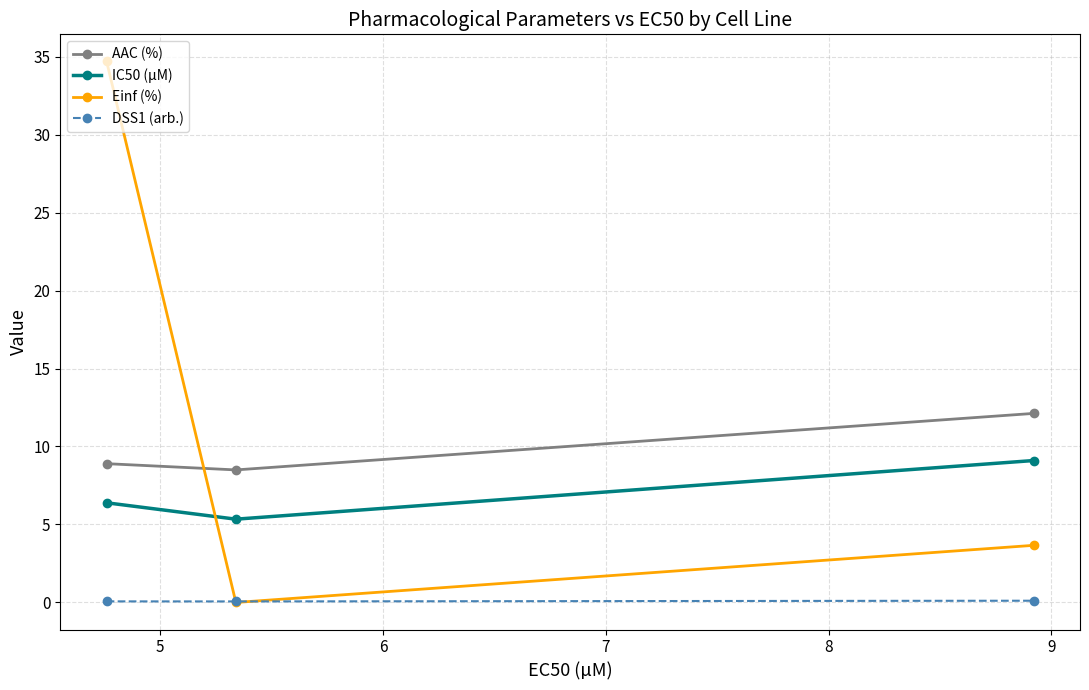

Which series has the largest range (max minus min)?

Einf (%)